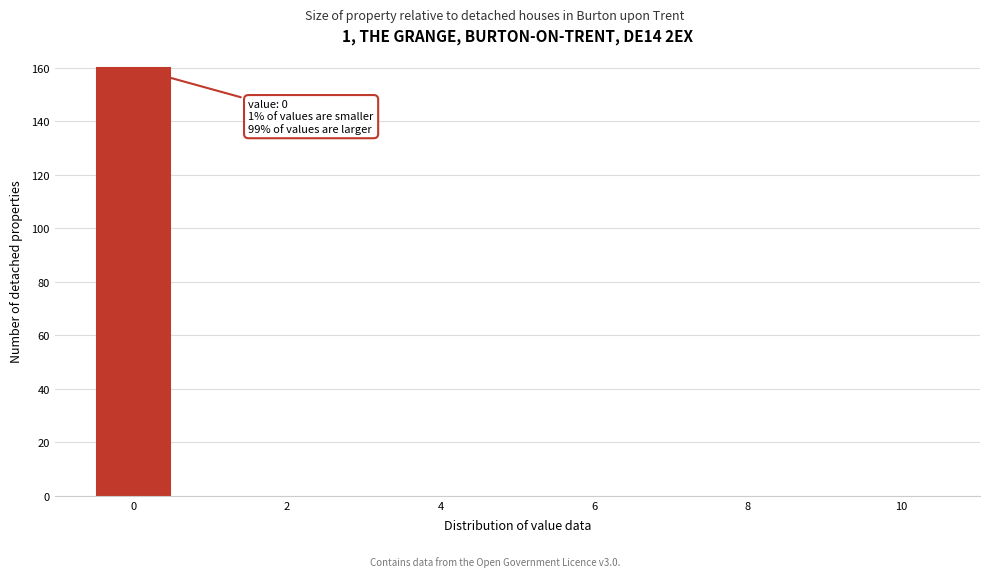

Which range on the x-axis has the tallest bar?

-0.5 to 0.5